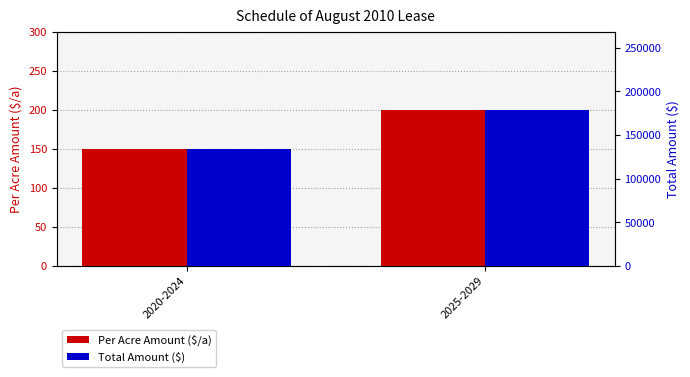

At how many categories does at least one series exceed 20122?

2